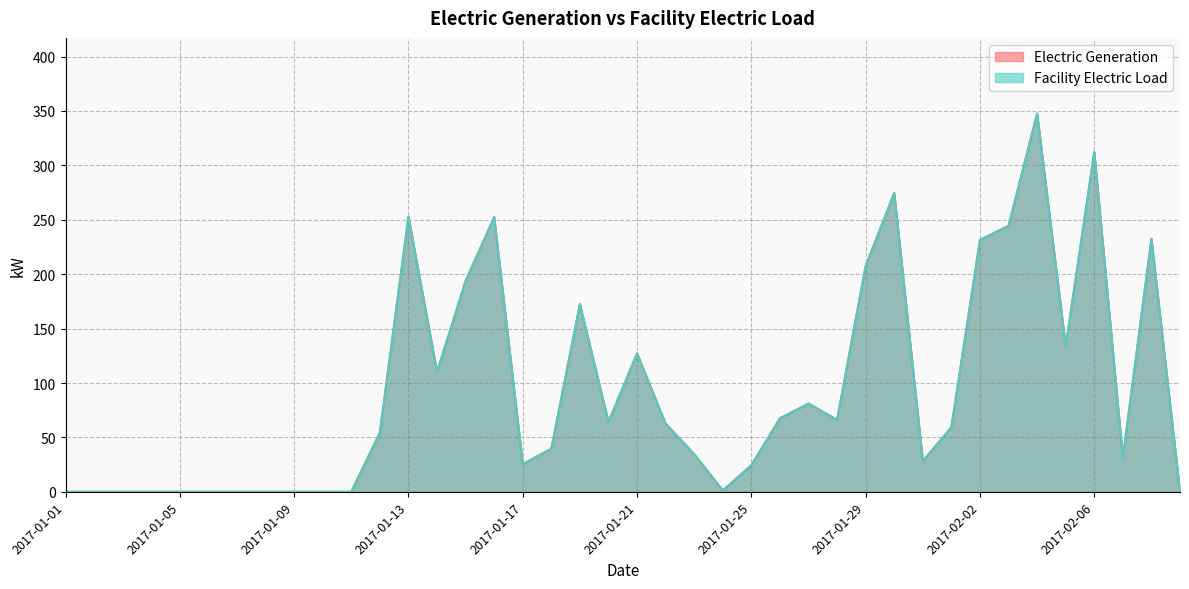

True or false: Facility Electric Load and Electric Generation cross at least once.

False